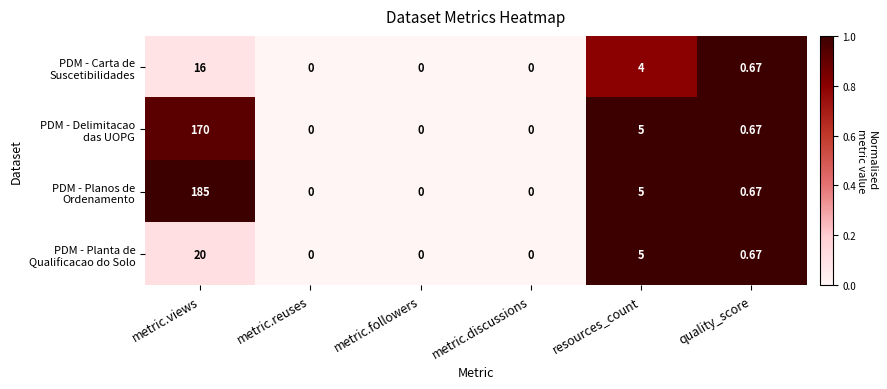

At which category does the chart reach its peak across all series?

metric.views